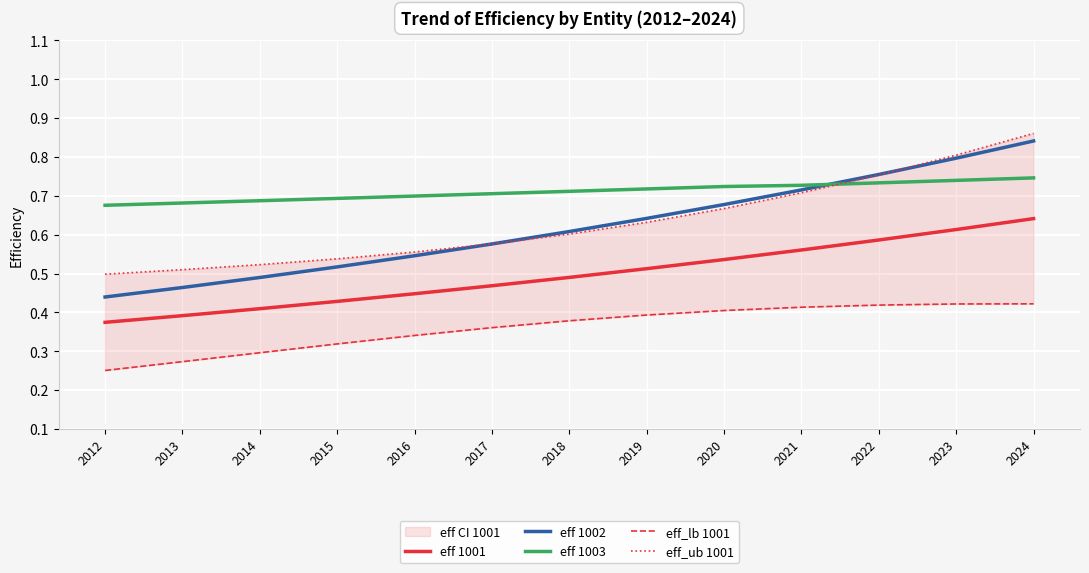

True or false: eff 1002 and eff_ub 1001 cross at least once.

True